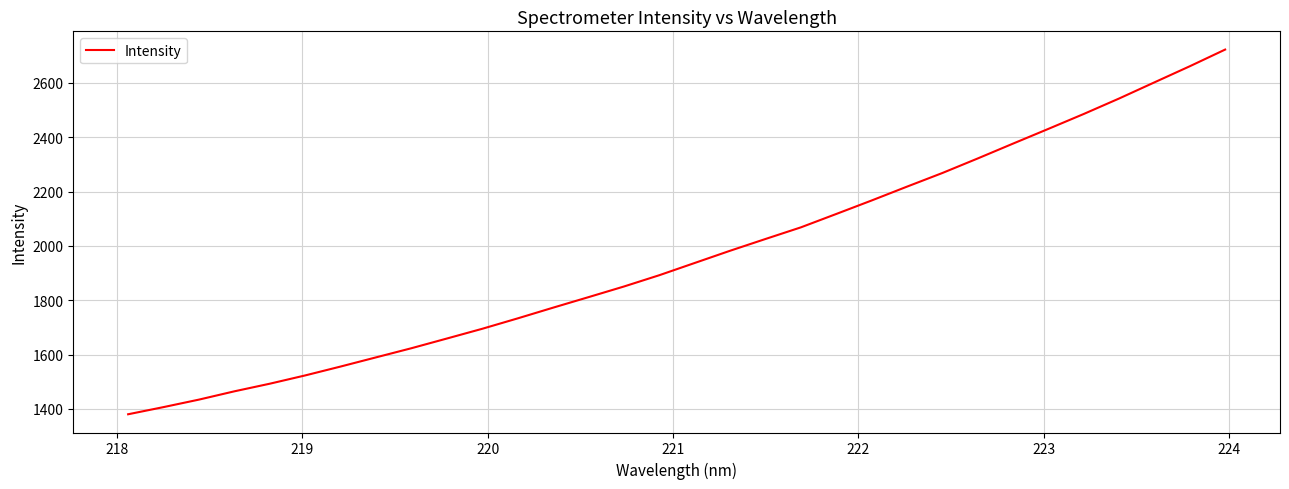

What is the difference between the maximum and minimum values?

1342.3